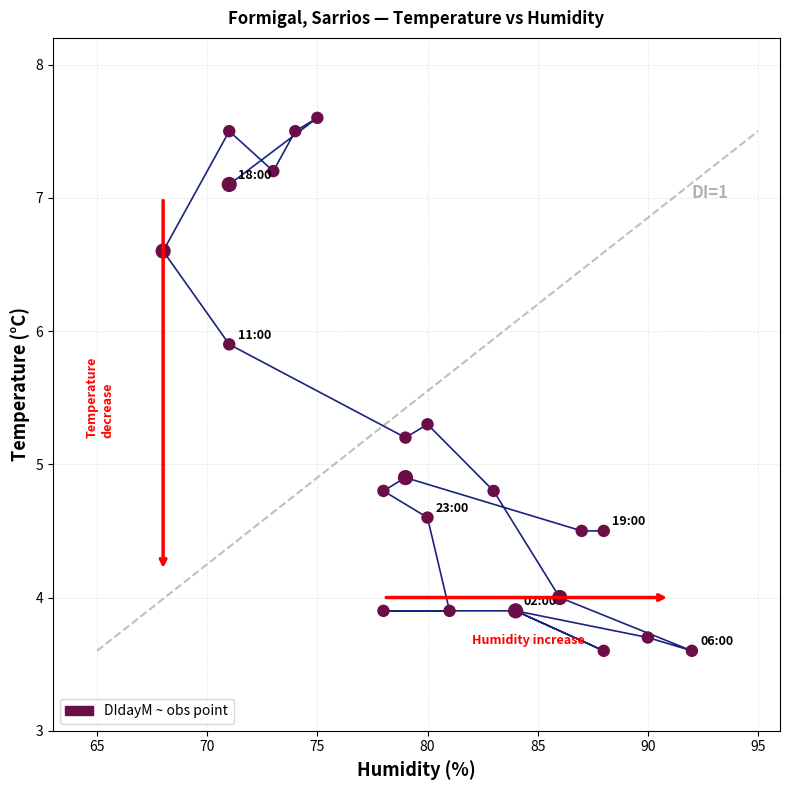

What Y value in the scatter plot is closest to 5?

4.9